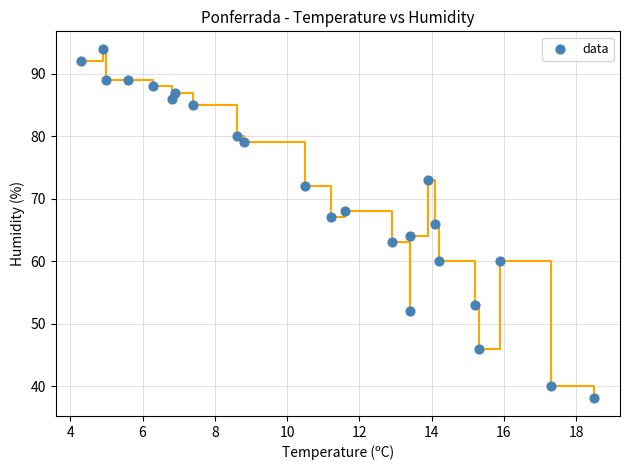

What is the range of Y values (max minus min)?

56